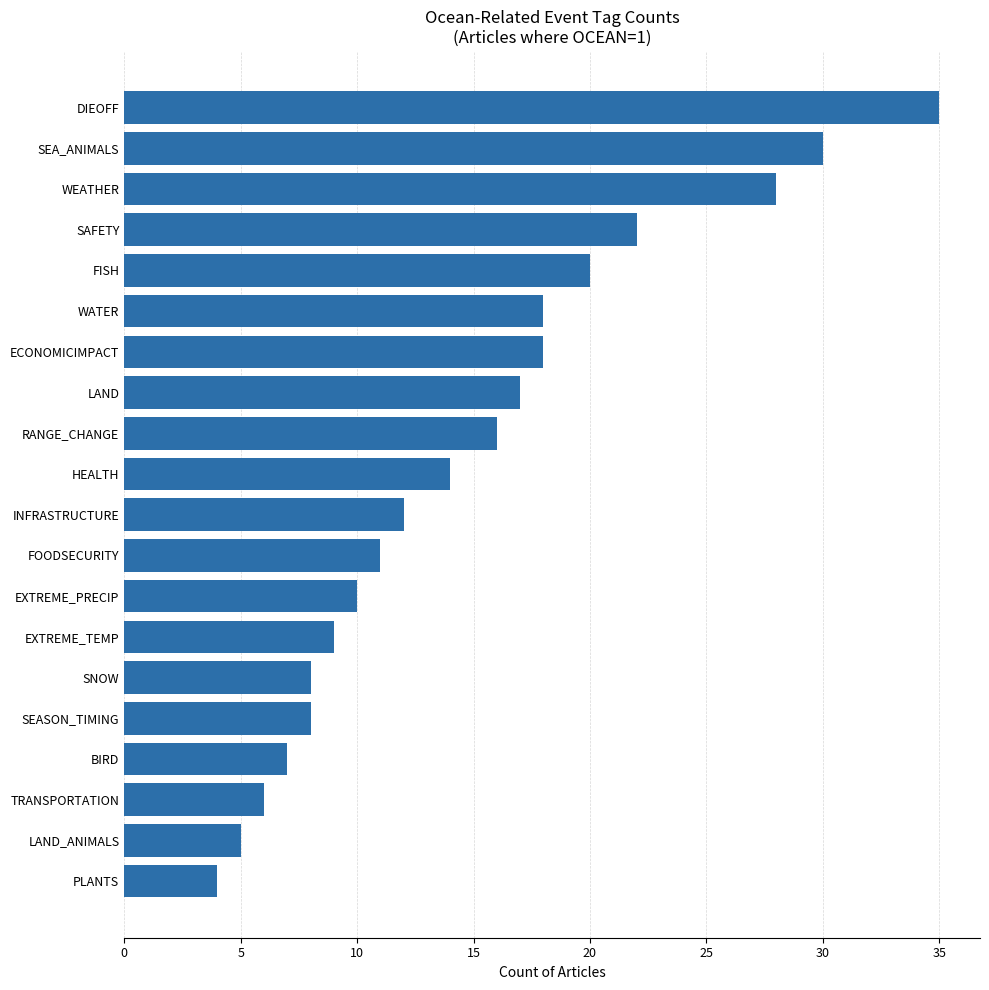

What is the difference between the maximum and minimum values?

31